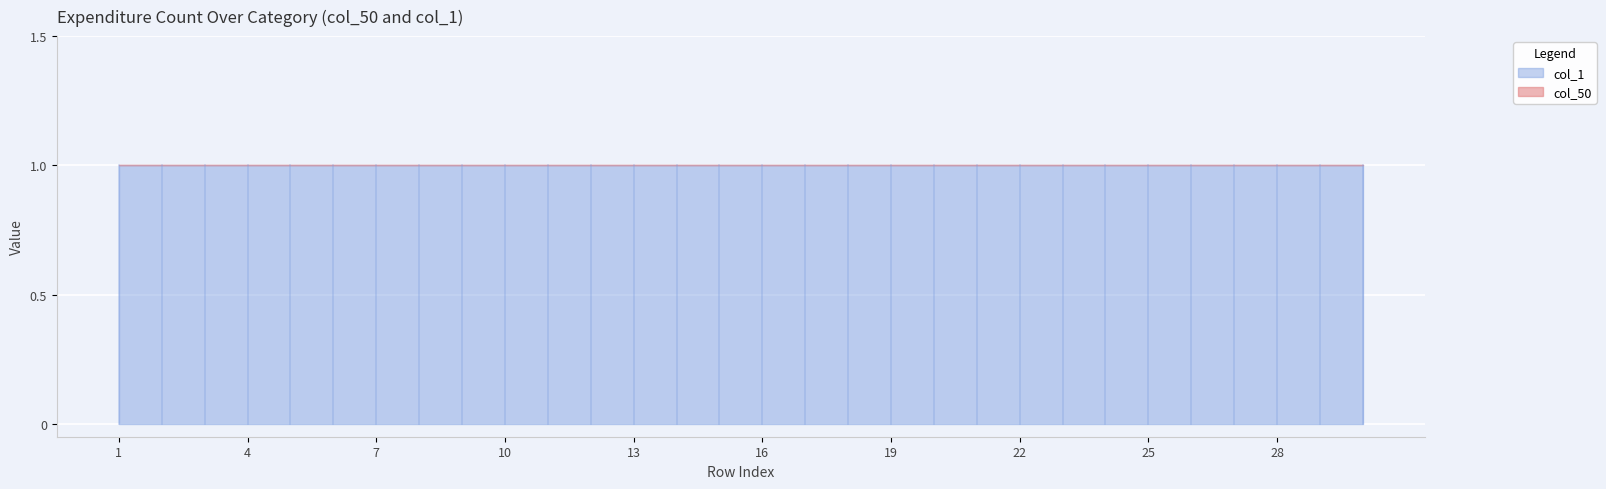

Where is col_50 nearest to the value 0?

1